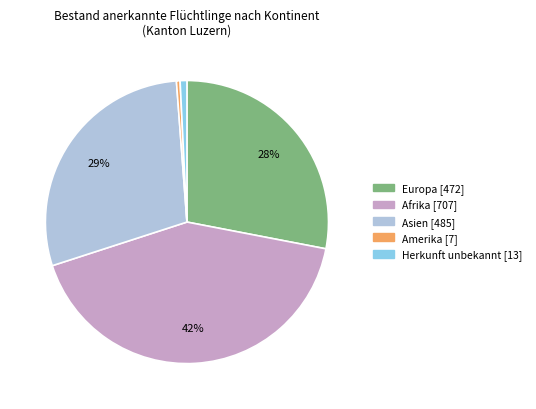

Is there any slice that represents more than half of the pie?

No